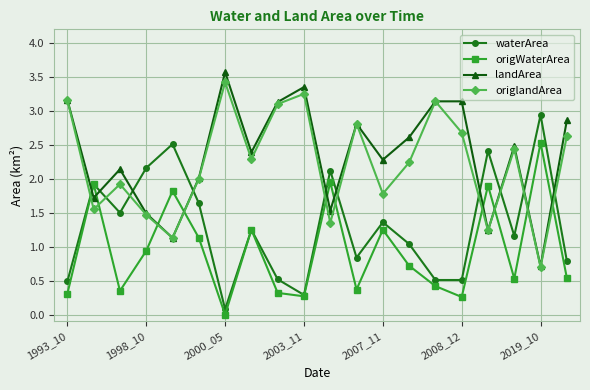

After their last crossing, which series has the higher values: origlandArea or origWaterArea?

origlandArea